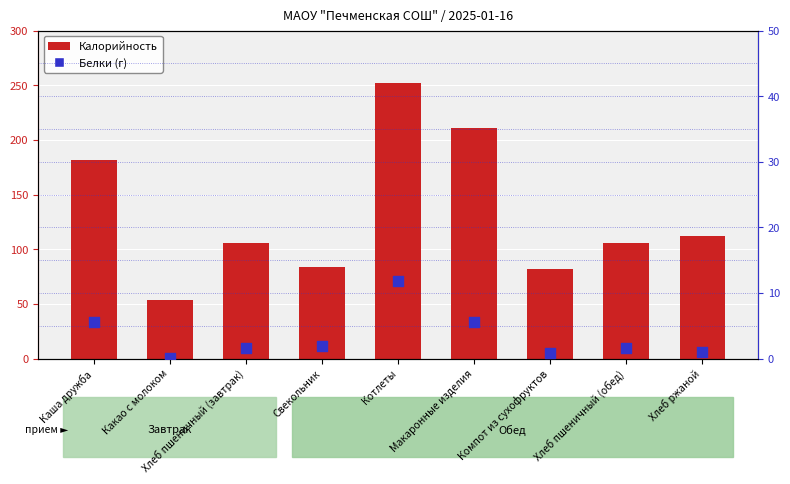

At how many categories does at least one series exceed 243?

1